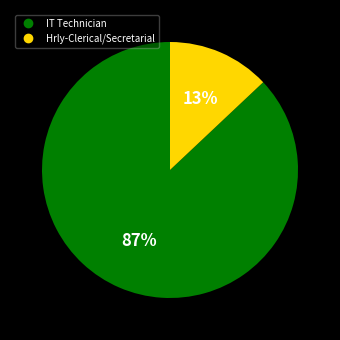

To the nearest percent, what is the average slice percentage?

50%